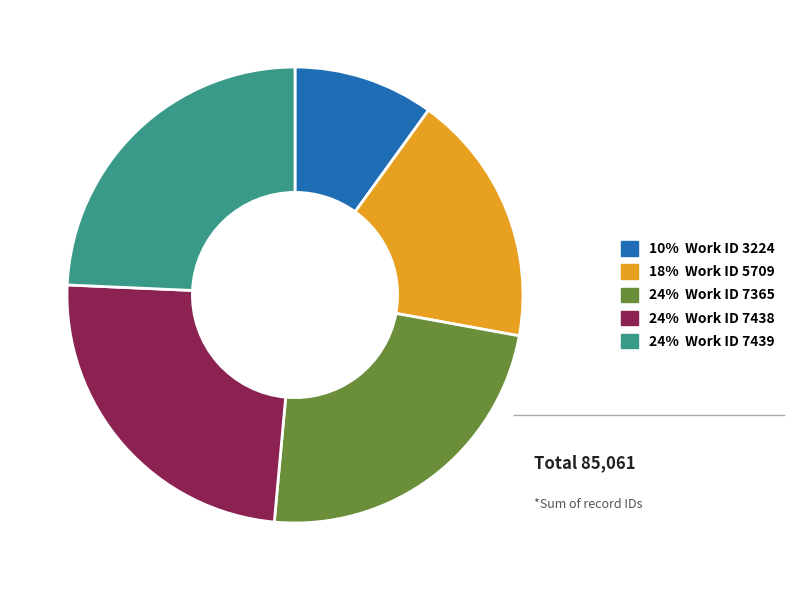

Is there any slice that represents more than half of the pie?

No